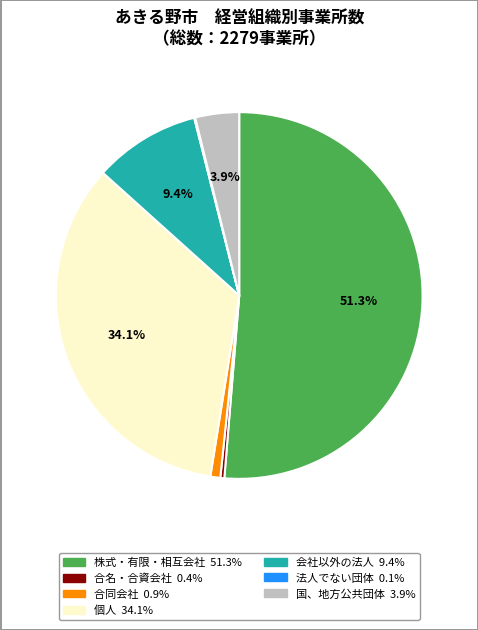

Do 個人 and 会社以外の法人 together represent more than half of the pie?

No